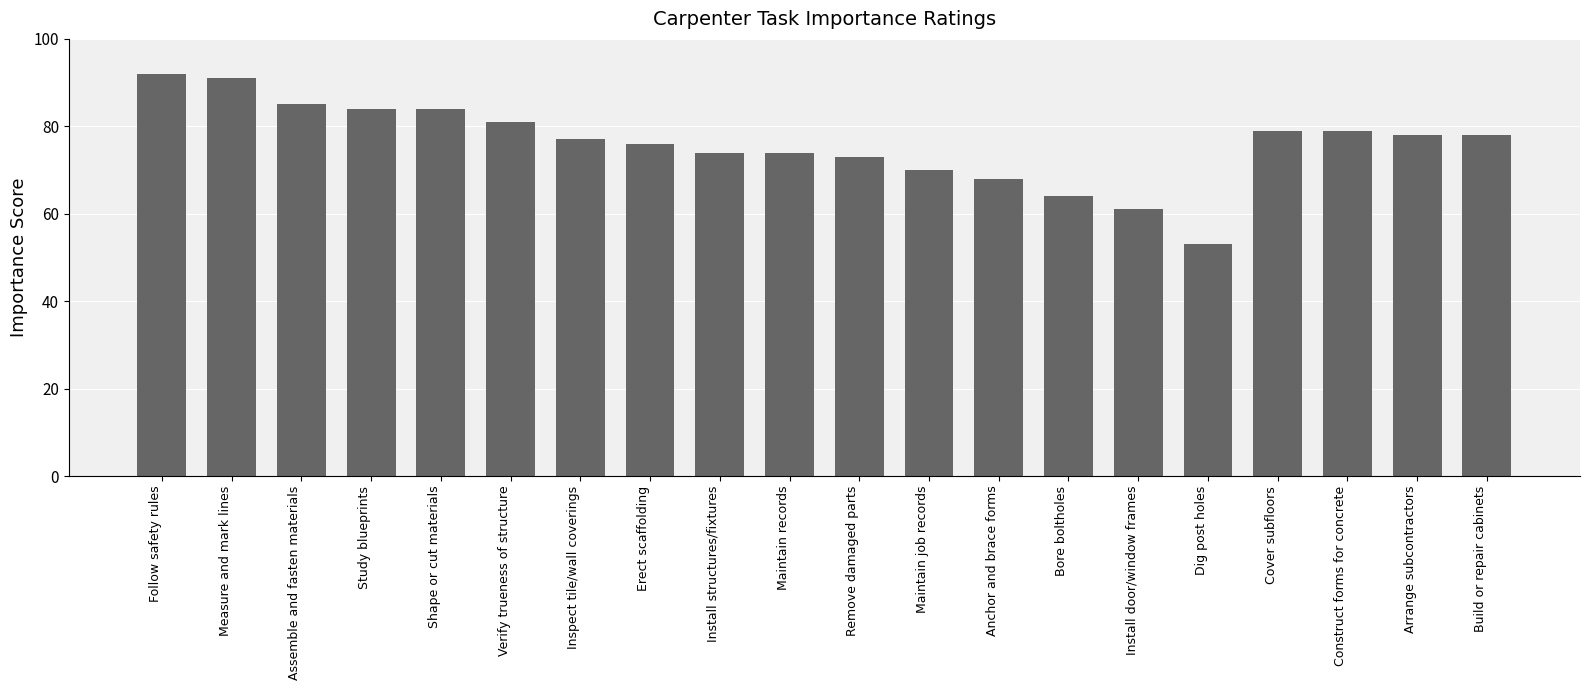

True or false: the data shows 78 at Arrange subcontractors.

True